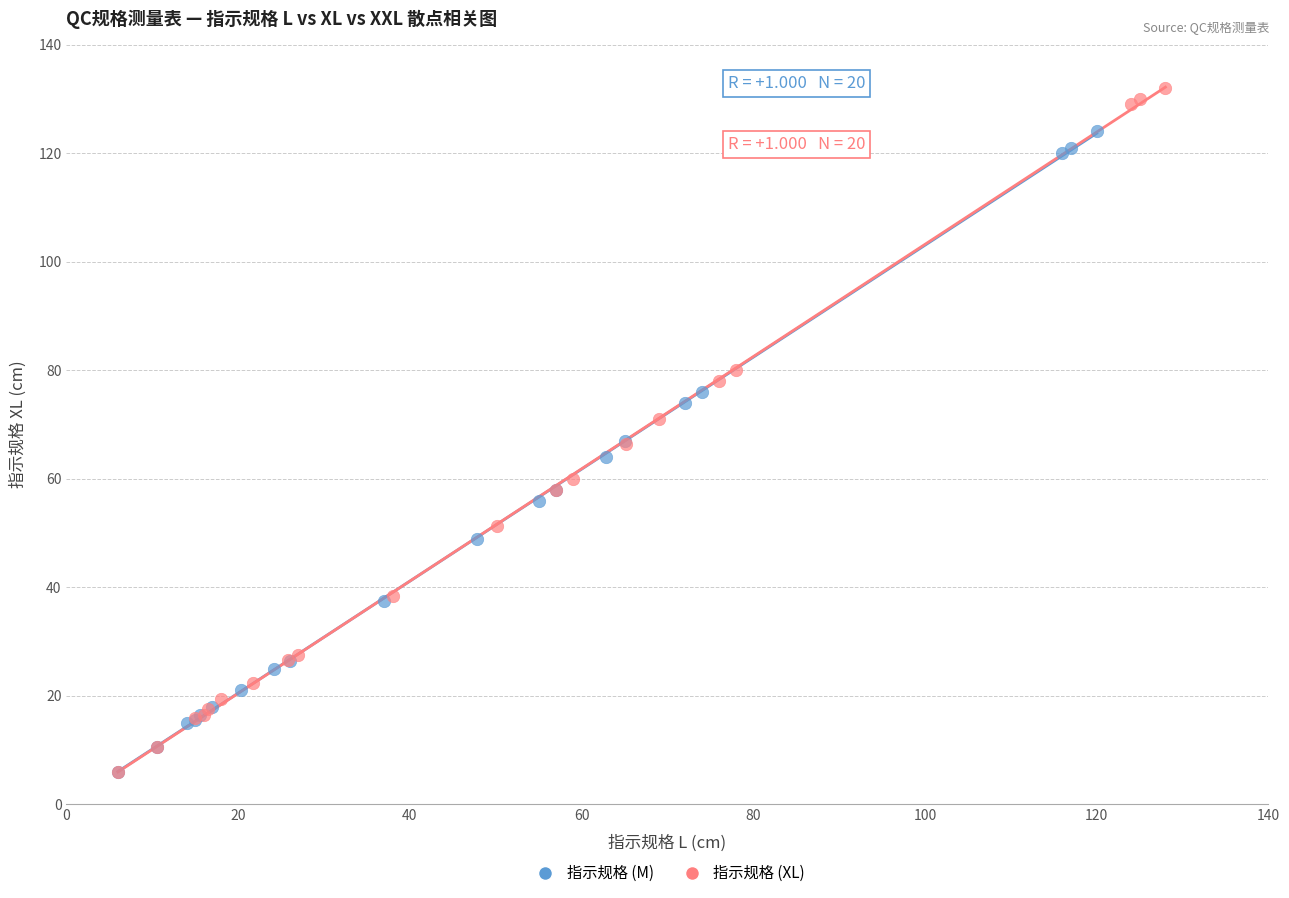

Which series reaches the maximum Y coordinate?

指示规格 (XL)